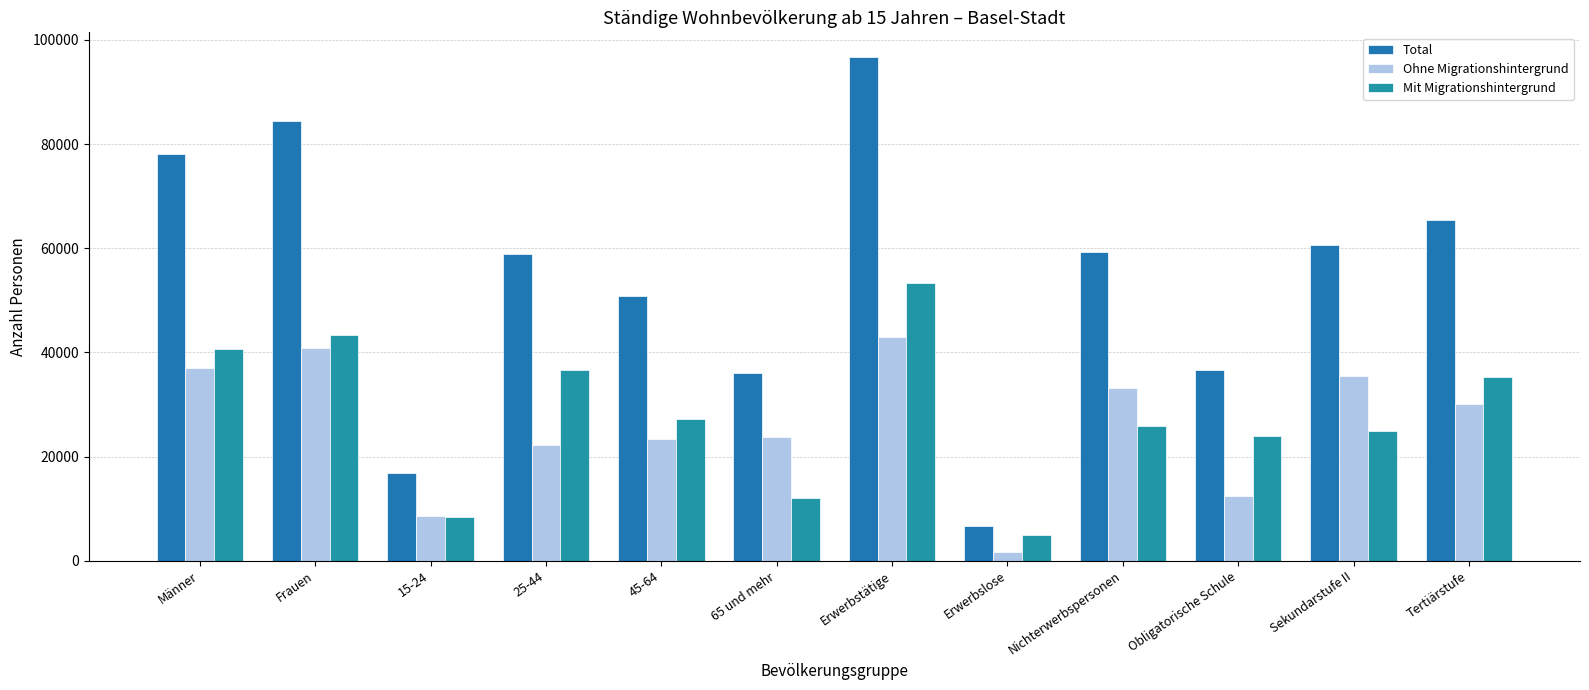

What is the label of the 10th bar from the right?

15-24